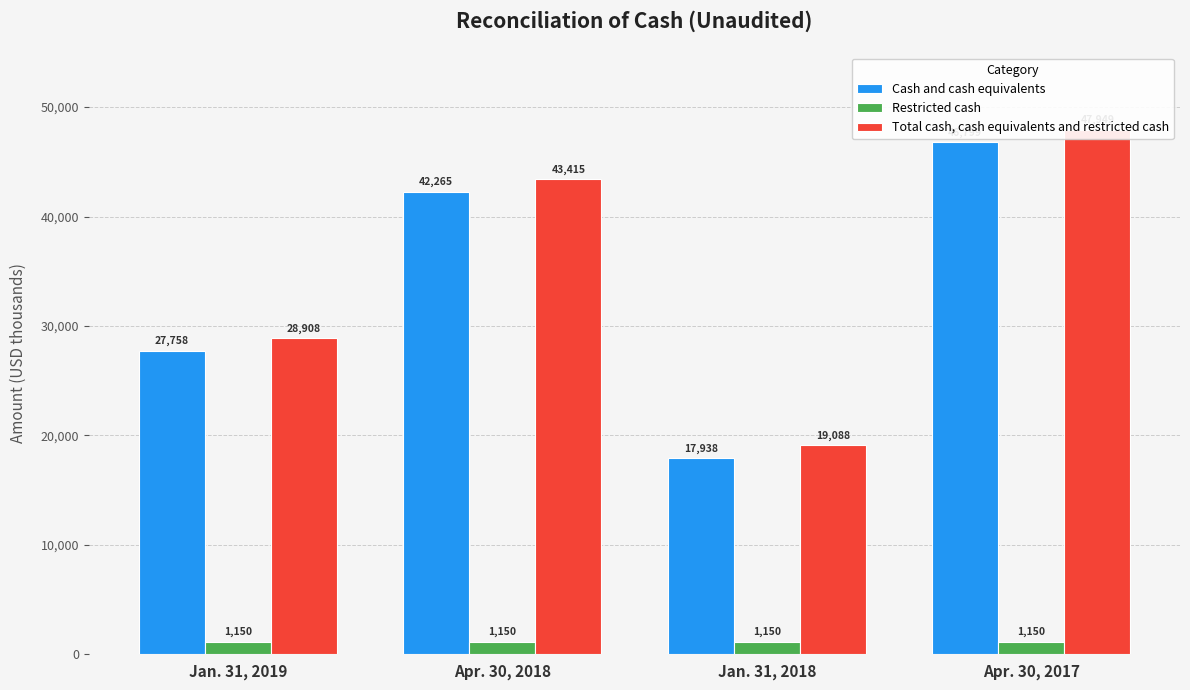

What is the value of the Total cash, cash equivalents and restricted cash bar at the 3rd from the left?

19088